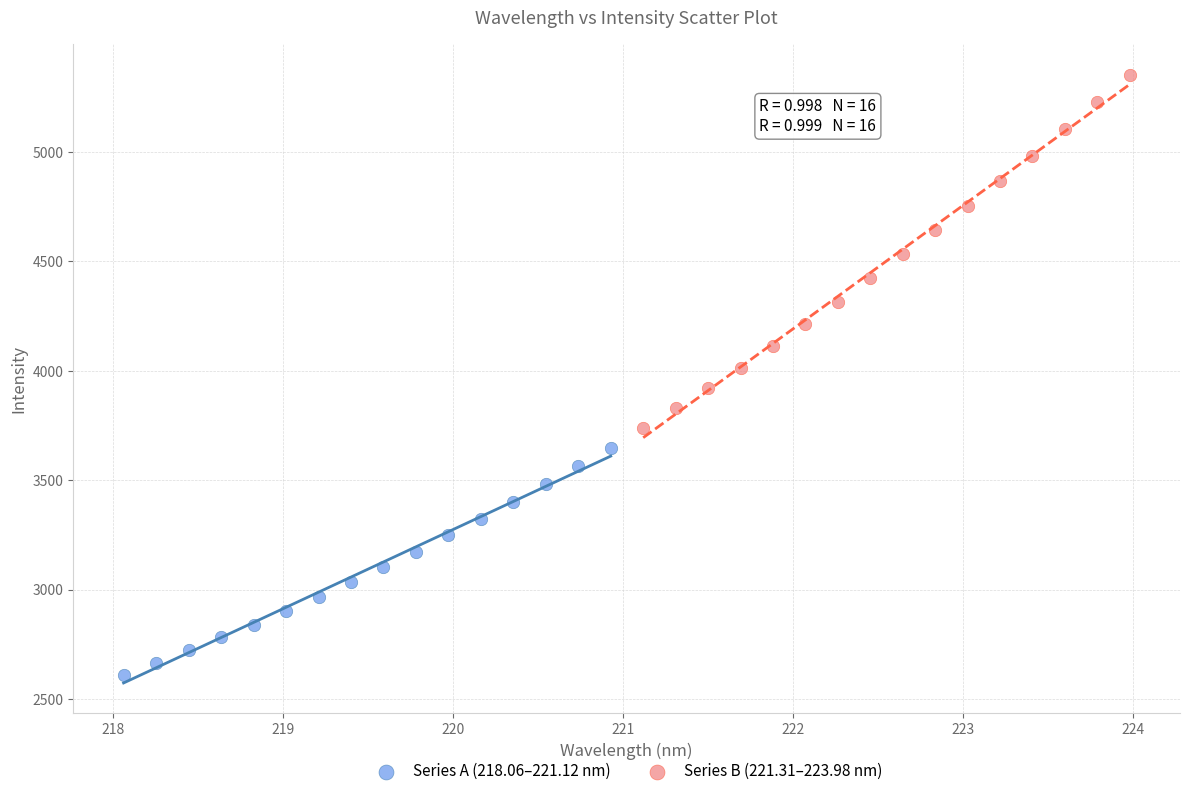

What are all the series names shown in the legend?

Series A (218.06–221.12 nm), Series B (221.31–223.98 nm)